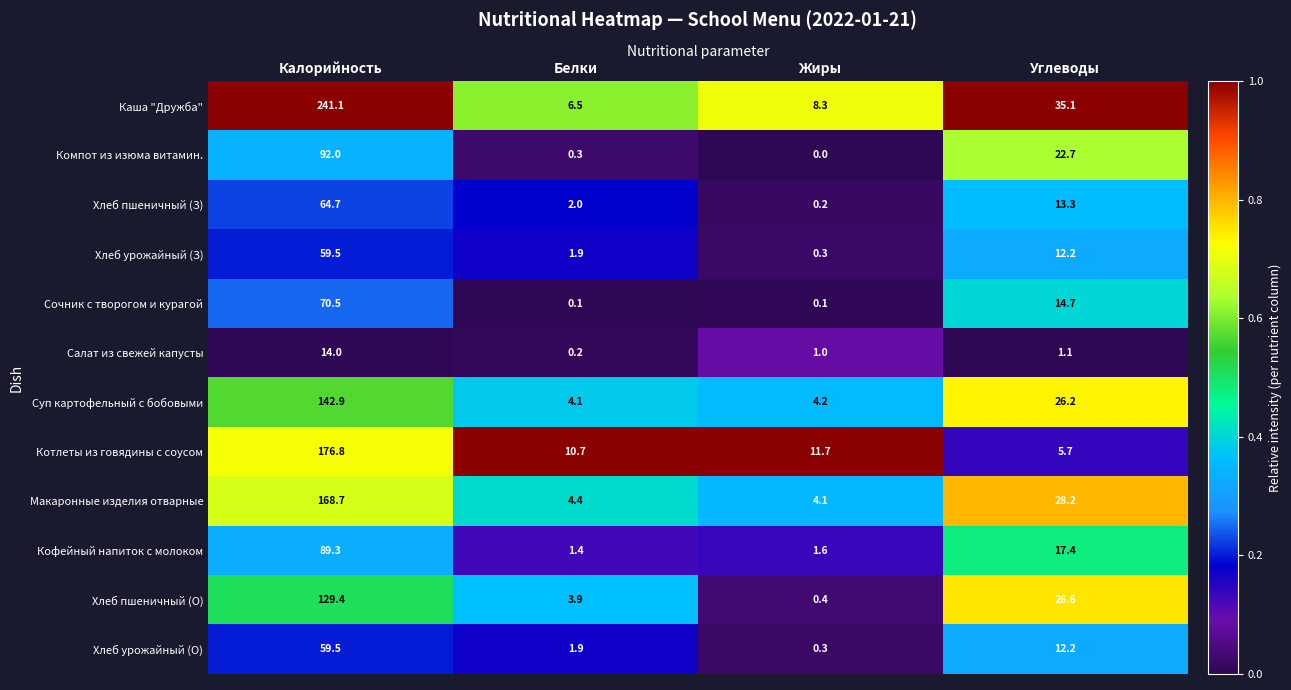

Is it true that Кофейный напиток с молоком equals 1.9 at Белки?

False